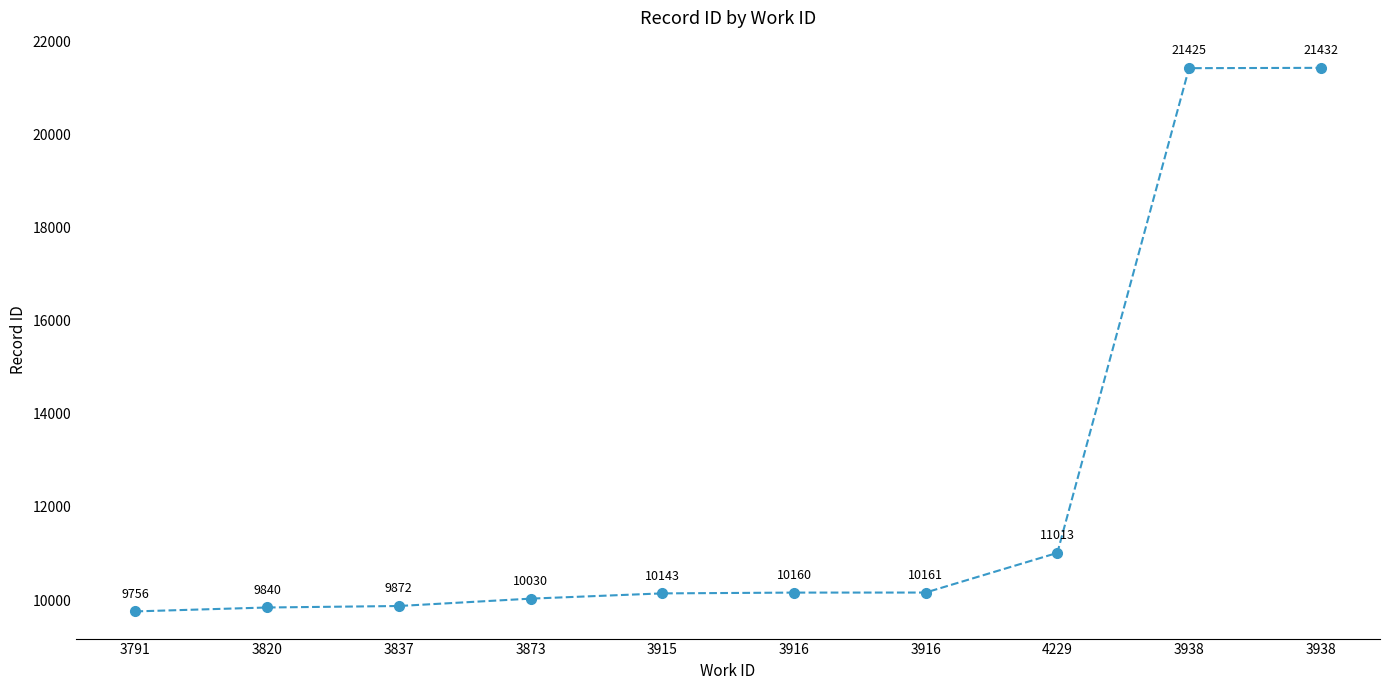

What is the smallest value displayed?

9756